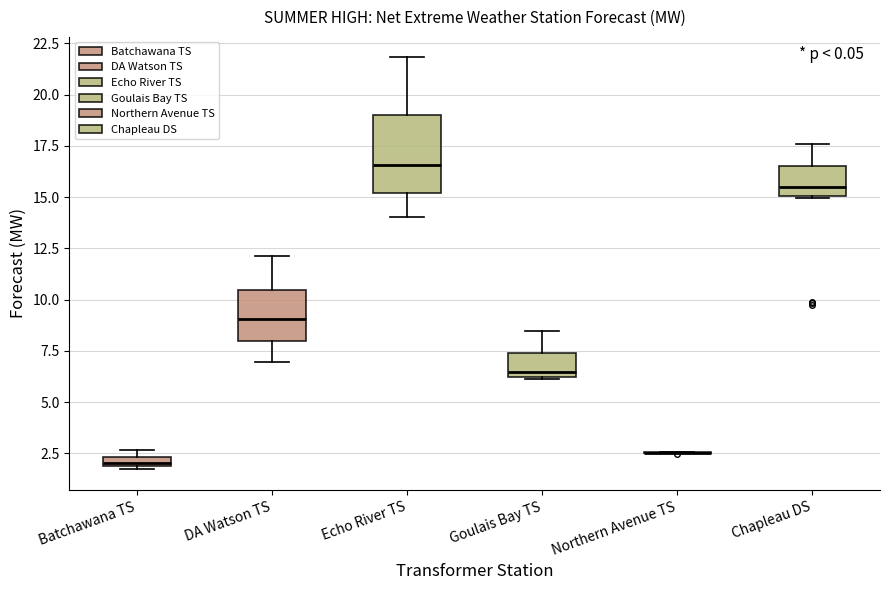

Comparing the boxes themselves (not the whiskers), which one is the tallest?

Echo River TS